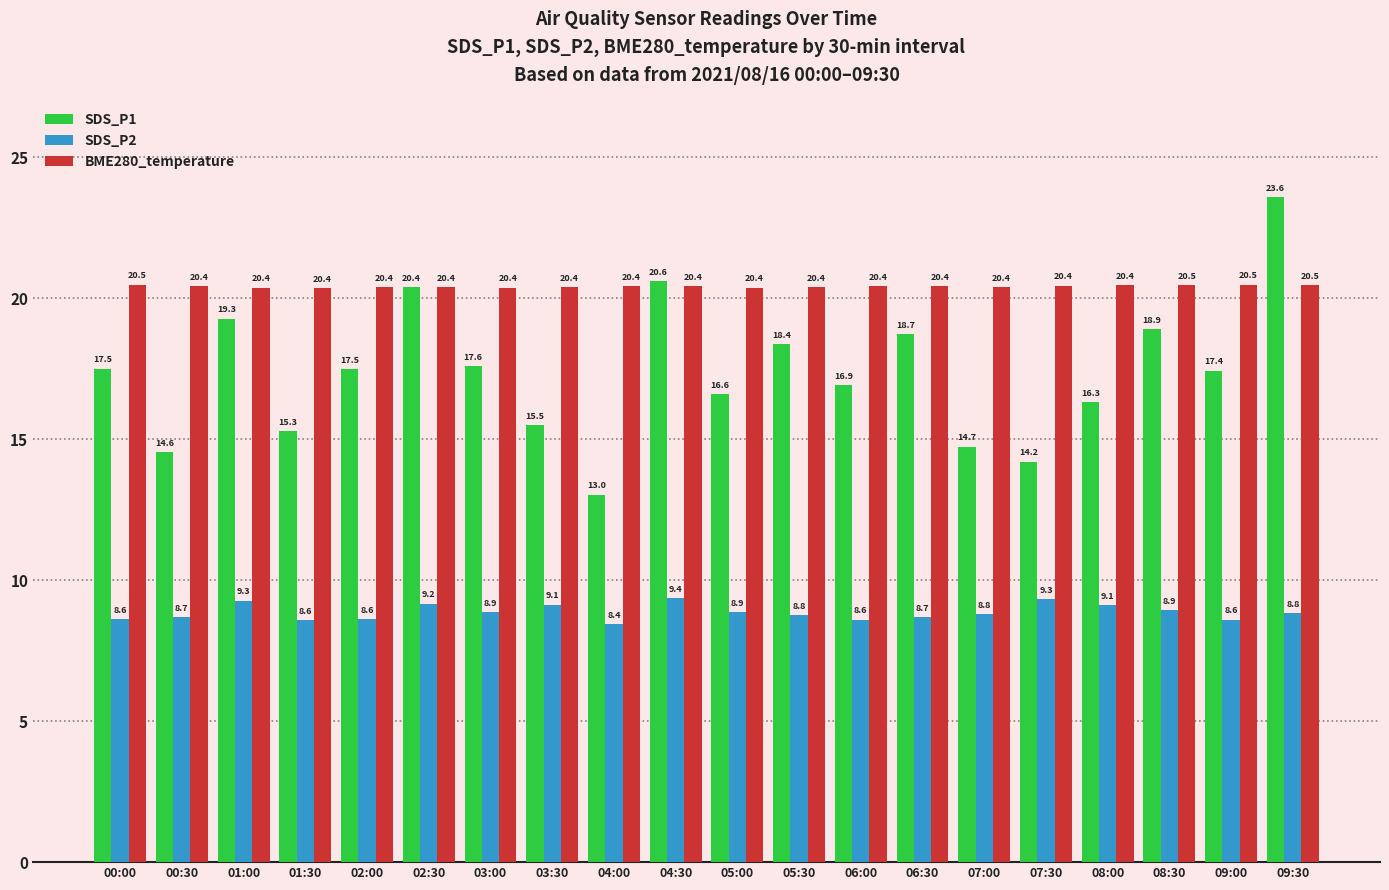

What are all the series names shown in the legend?

SDS_P1, SDS_P2, BME280_temperature